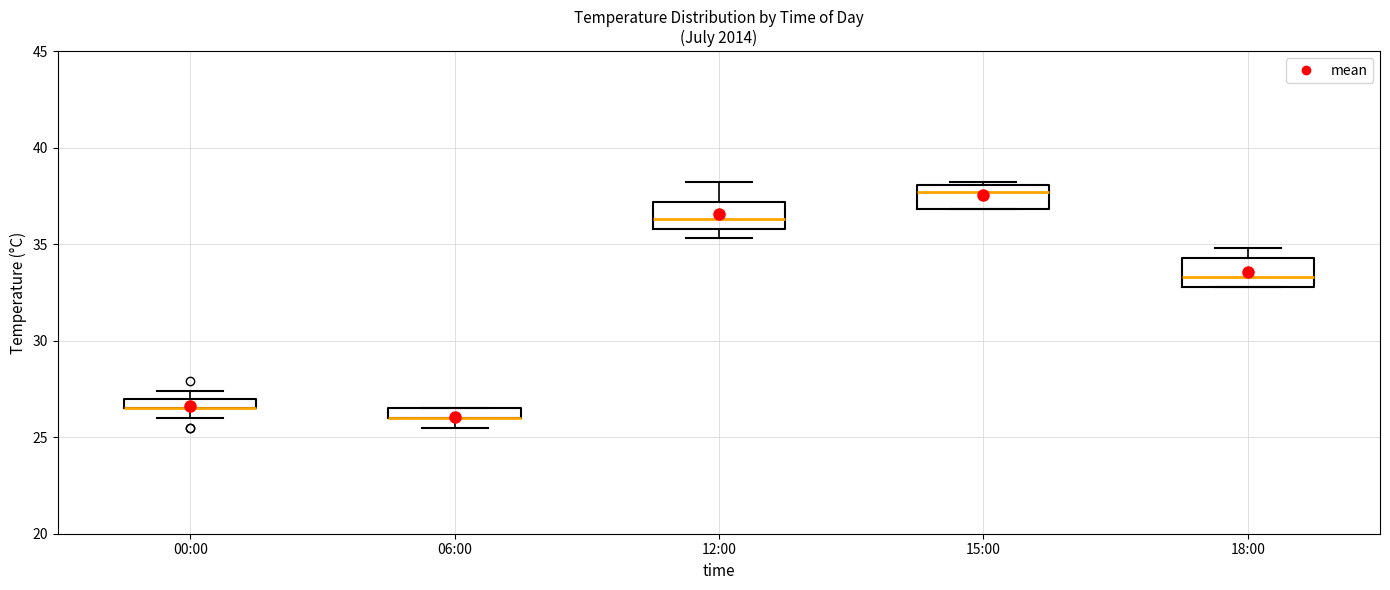

Where is the lower edge of the box for 18:00 on the y-axis? The values are not printed on the chart, so give them approximately, as read against the axis.

33.0